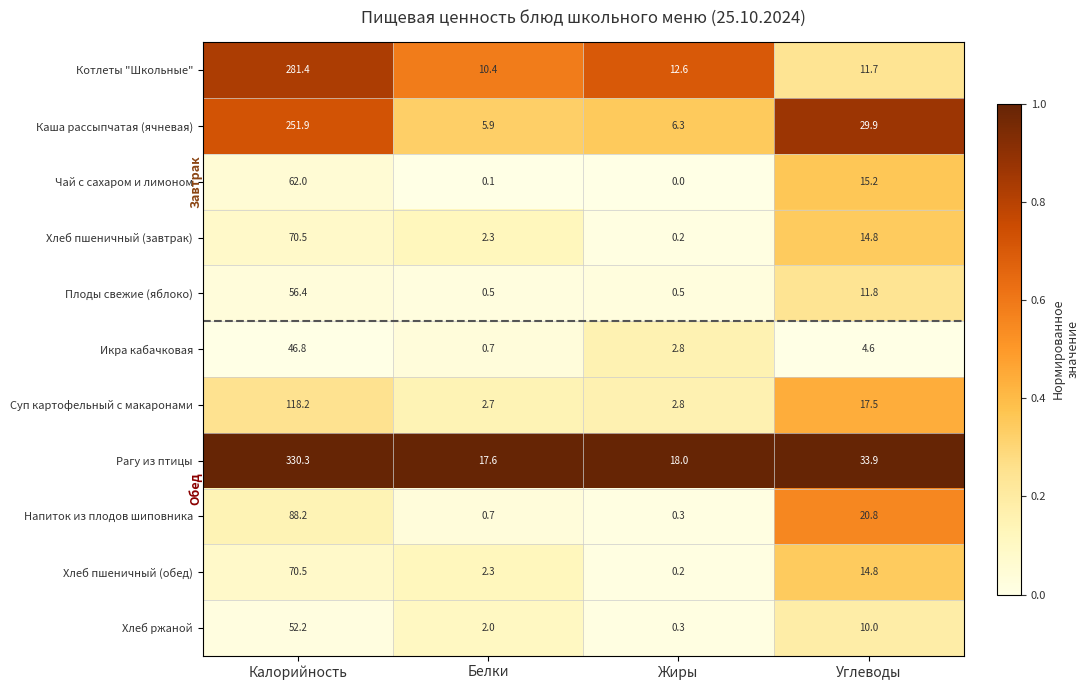

What is the sum of the Хлеб ржаной values at Белки and Калорийность?

54.2